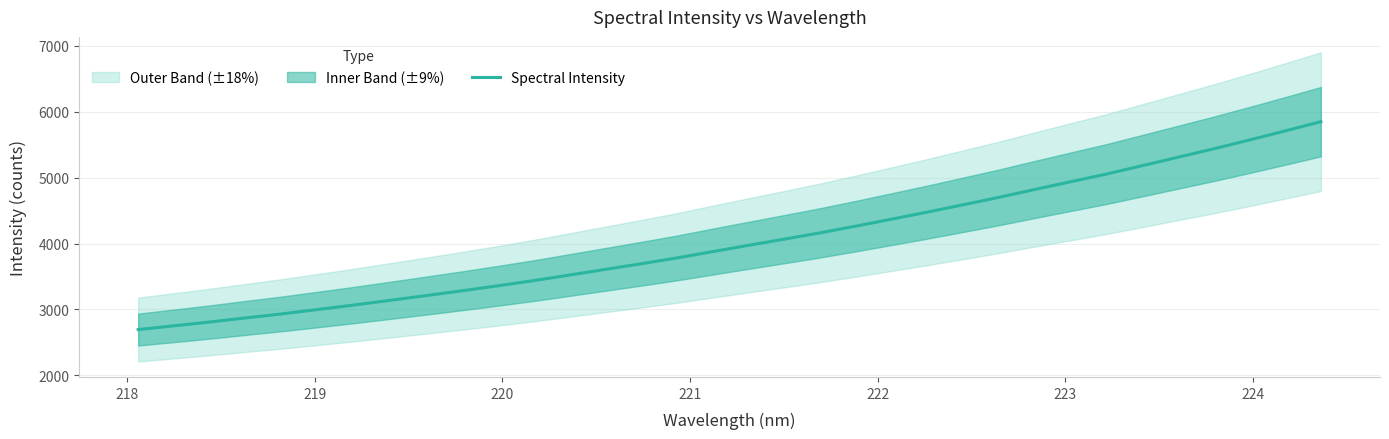

What is the lowest value of the Spectral Intensity series?

2693.6